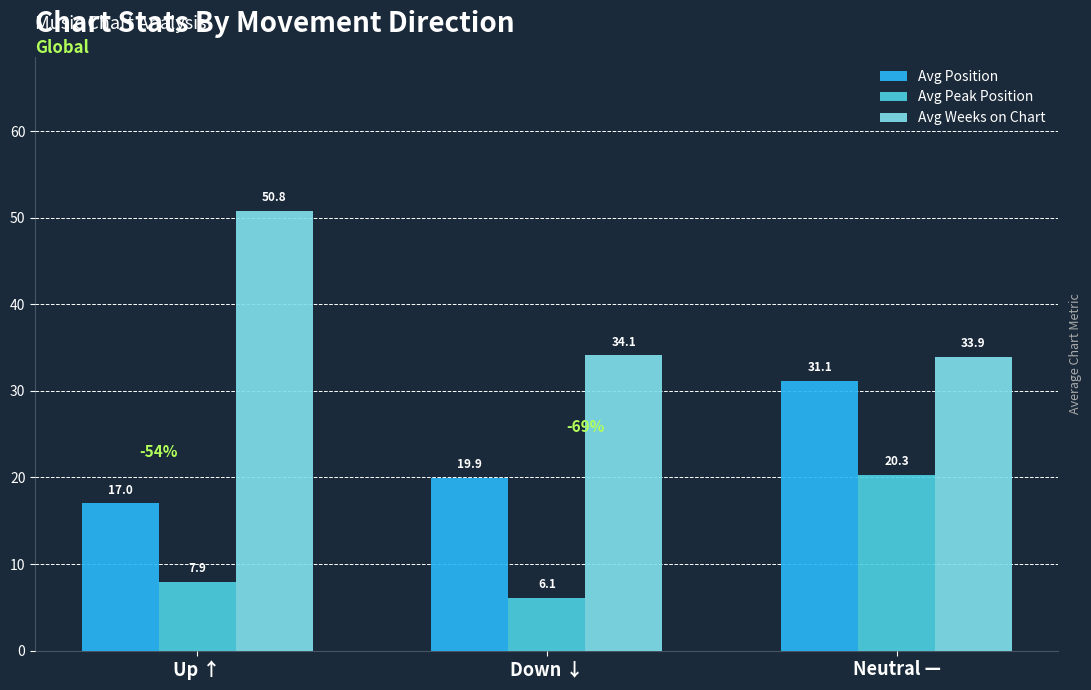

What value does the Avg Weeks on Chart series have at Up ↑?

50.8